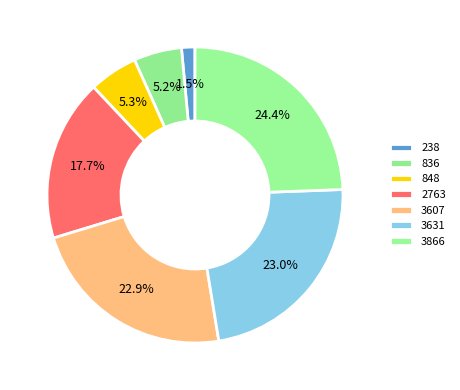

Which slice is the smallest?

238